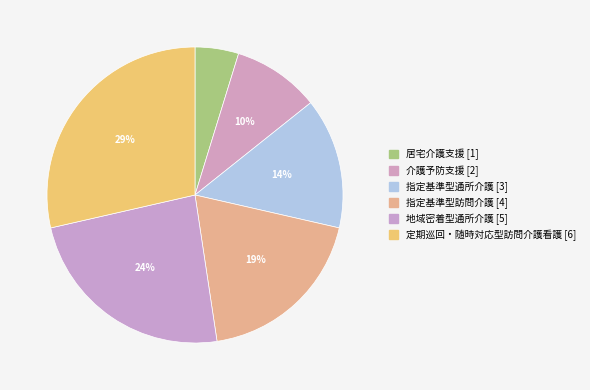

Is it true that 地域密着型通所介護 is 14% of the pie?

False